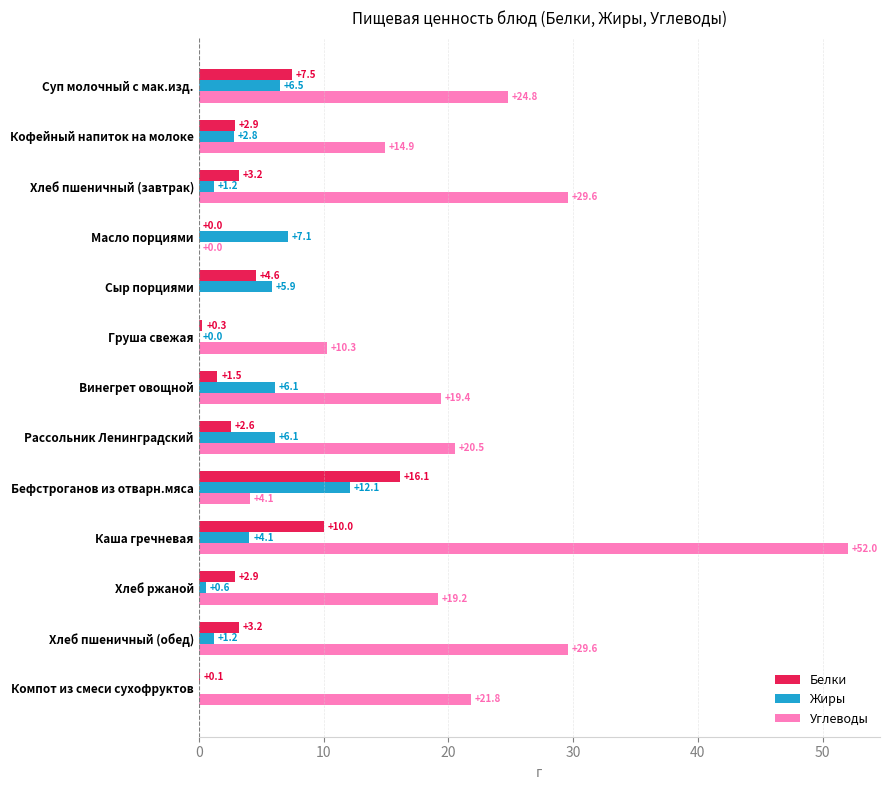

Between Суп молочный с мак.изд. and Рассольник Ленинградский, which series saw the biggest shift?

Белки